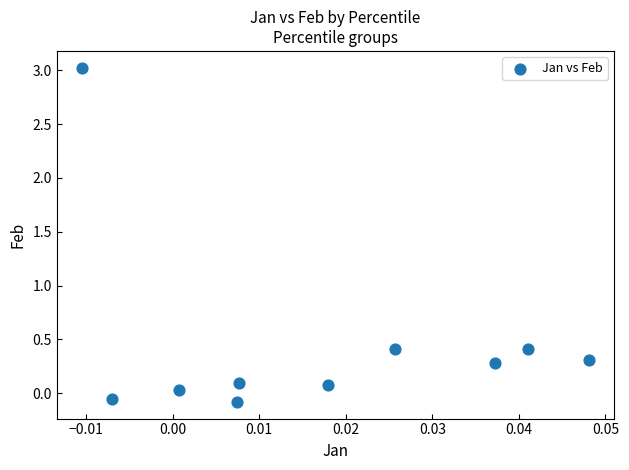

What is the range of Y values (max minus min)?

3.1